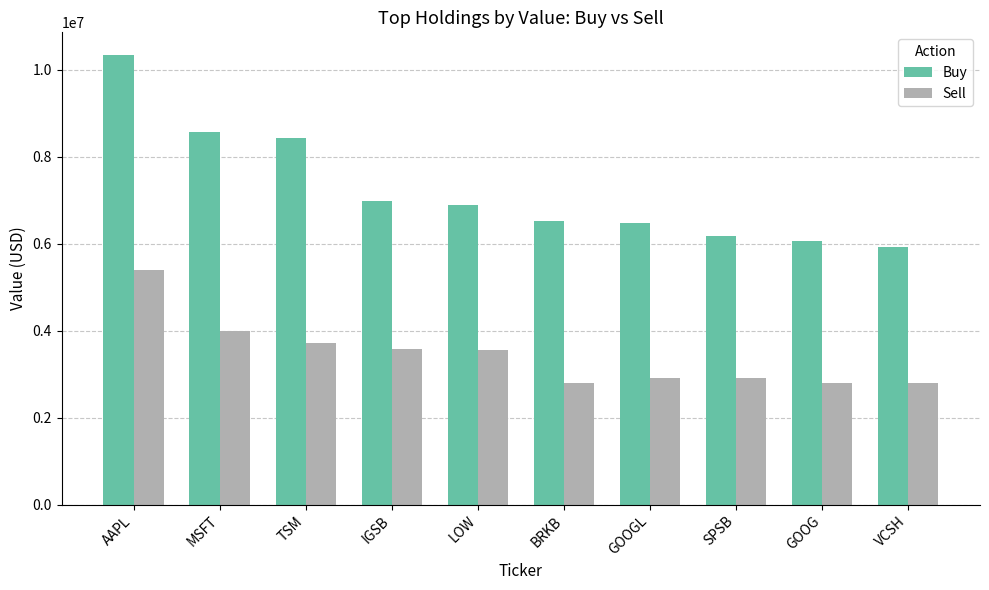

What is the total value across all series at LOW?

10462000